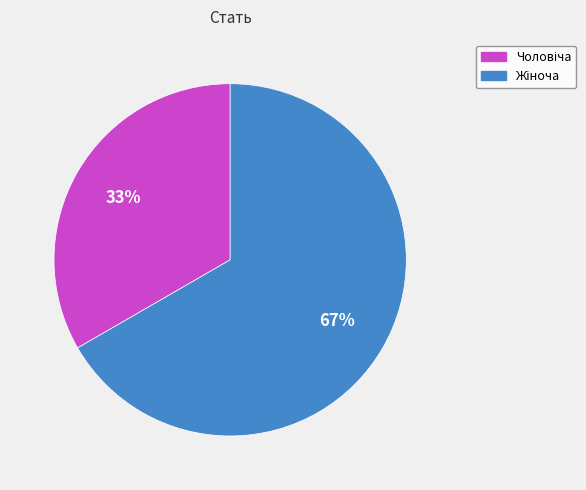

Is there a majority slice in this chart?

Yes